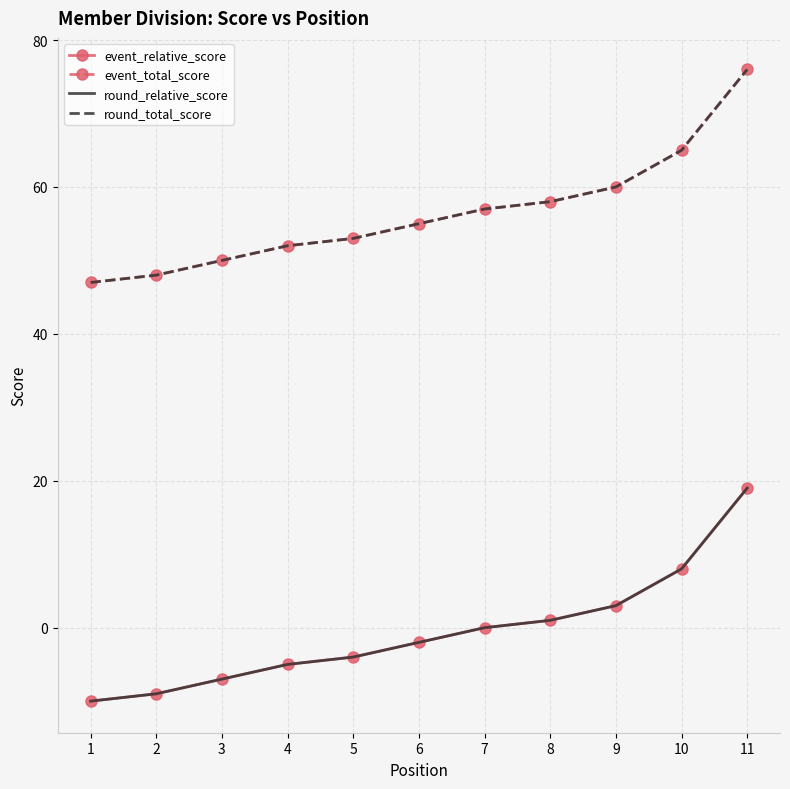

At 9, list the series in order from largest to smallest.

event_total_score, round_total_score, event_relative_score, round_relative_score